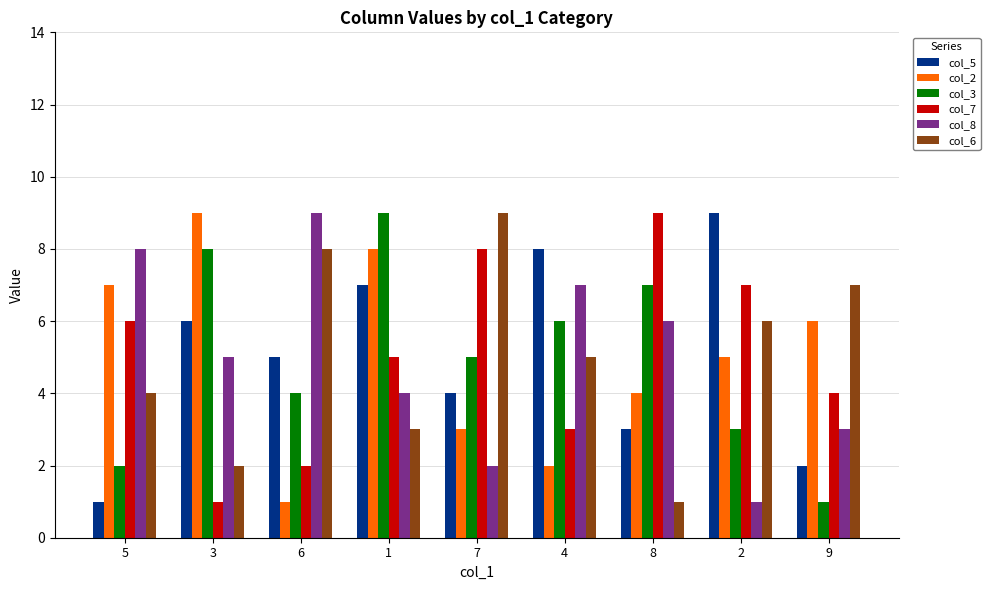

Which category has the highest value in the col_2 series?

3